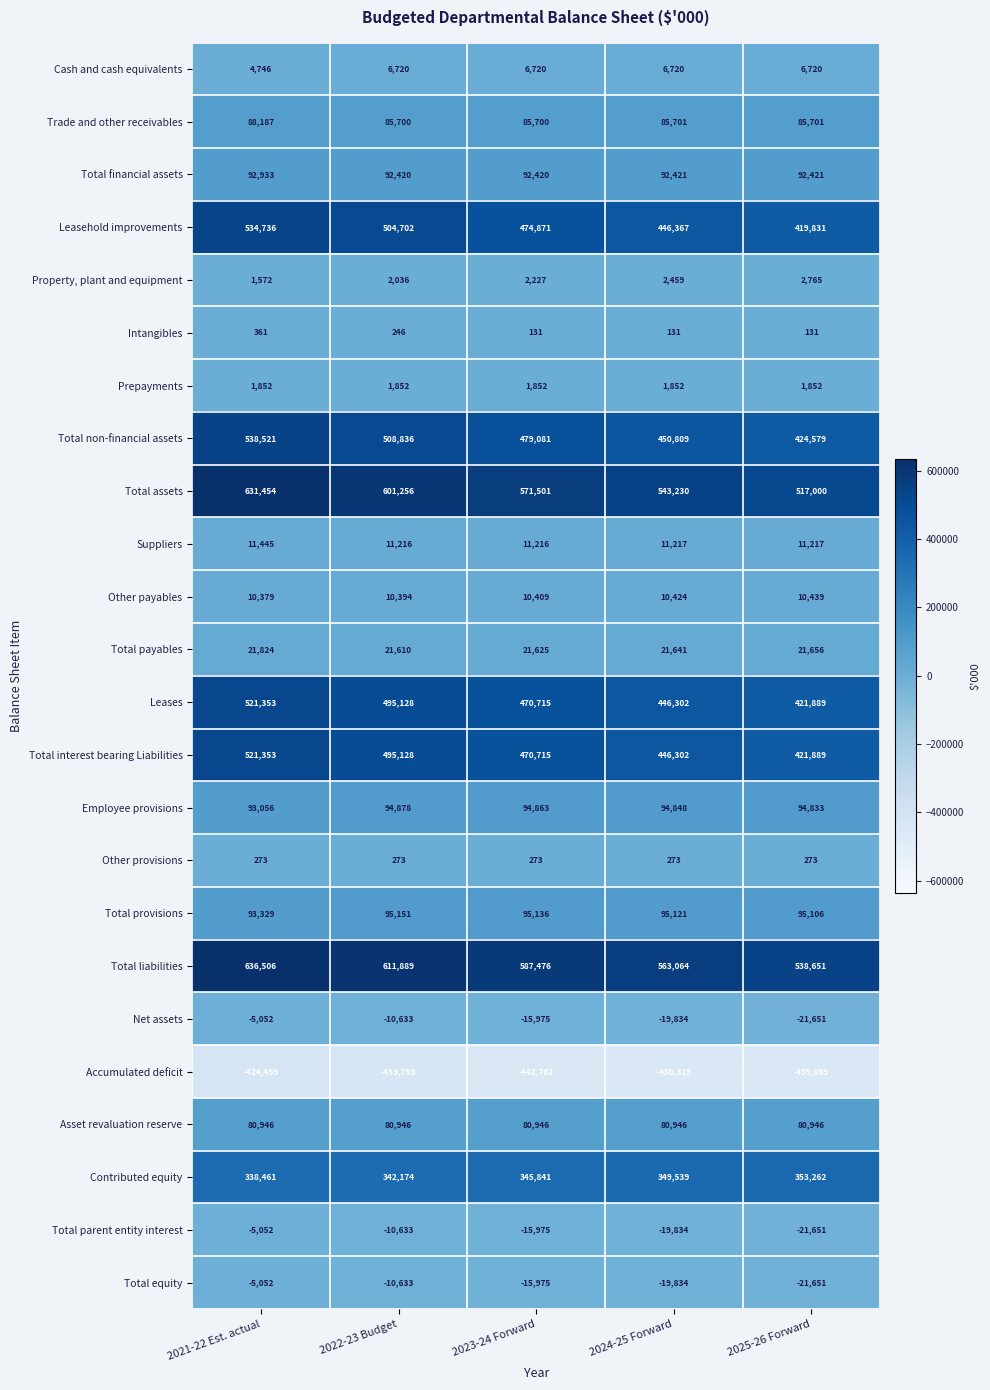

What is the maximum value shown in the chart?

636506